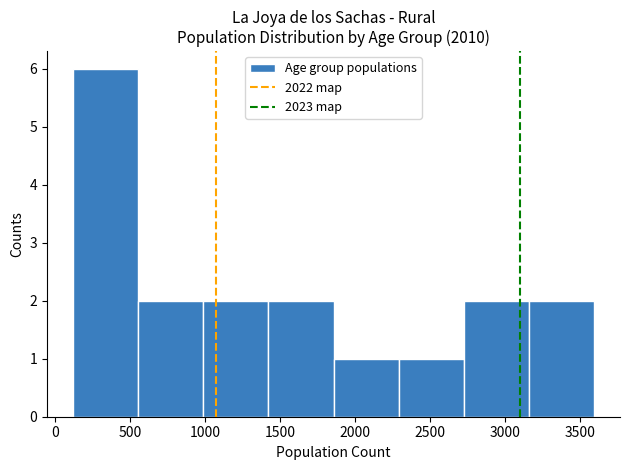

Reading left to right, transcribe this chart: for each bar, give the range it covers on the x-axis and its height. Neither the bar edges nor the heights are printed on the chart, so give them approximately, as read against the axes.

100 to 550: 6
550 to 1000: 2
1000 to 1400: 2
1400 to 1850: 2
1850 to 2300: 1
2300 to 2750: 1
2750 to 3150: 2
3150 to 3600: 2